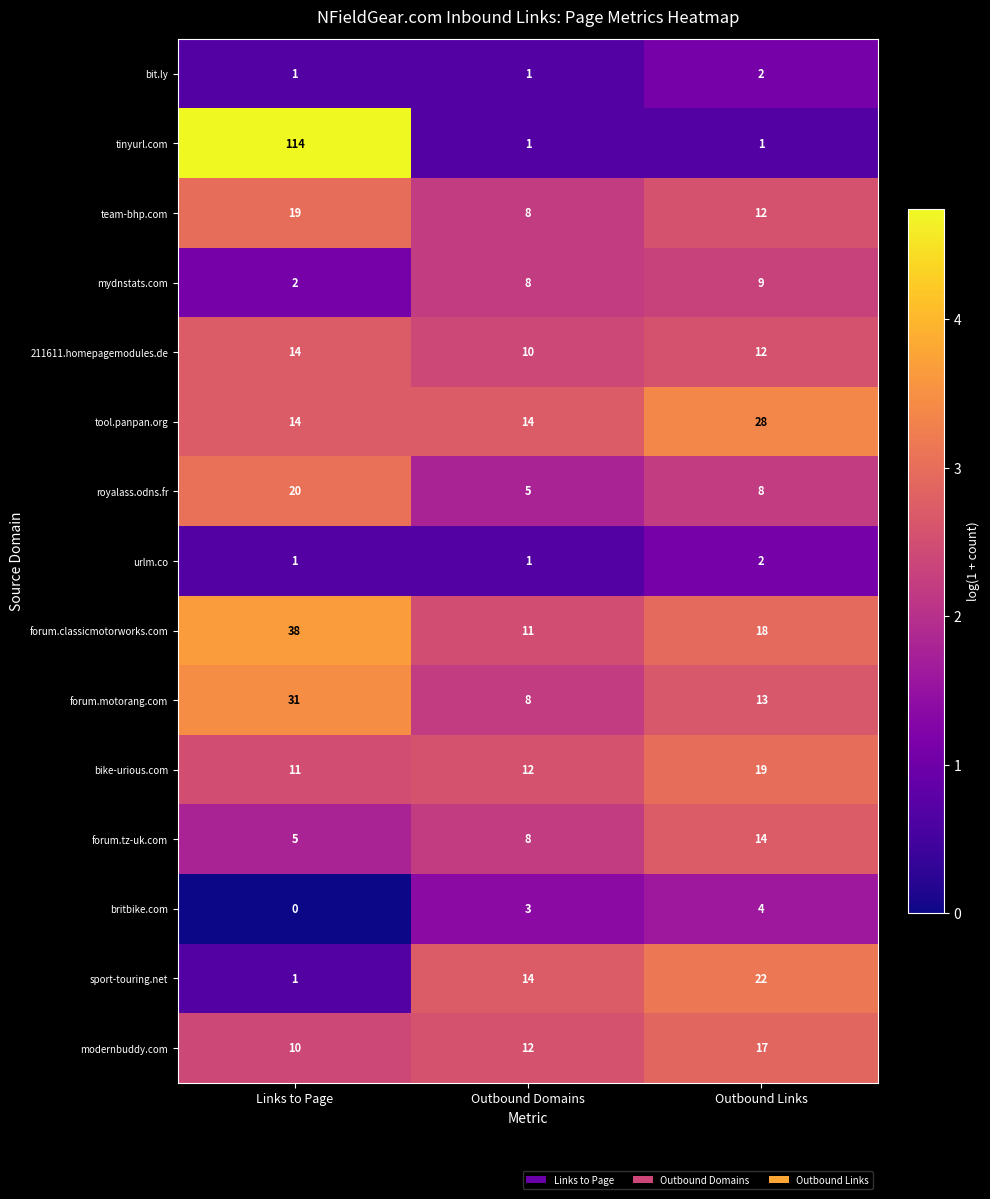

Which series changed the most between Links to Page and Outbound Domains?

tinyurl.com